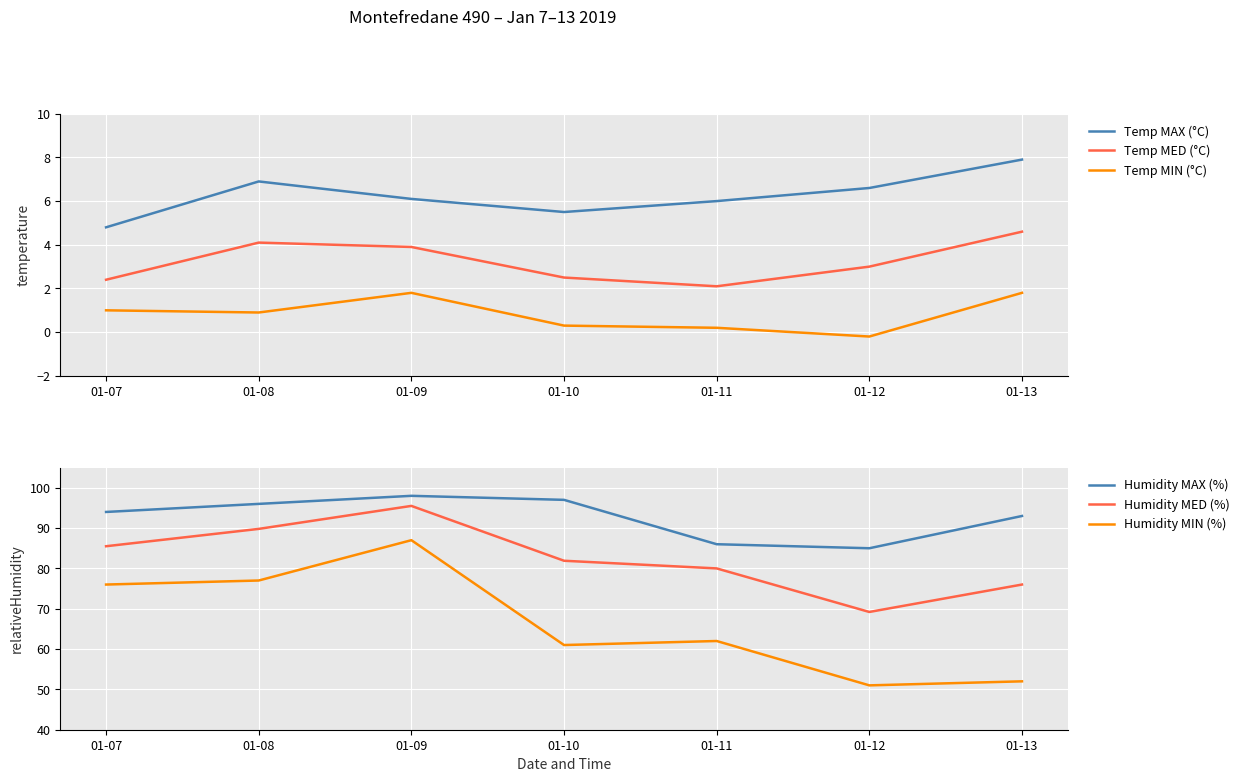

What is the sum of the Humidity MAX (%) values at 01-07 and 01-12?

179.0